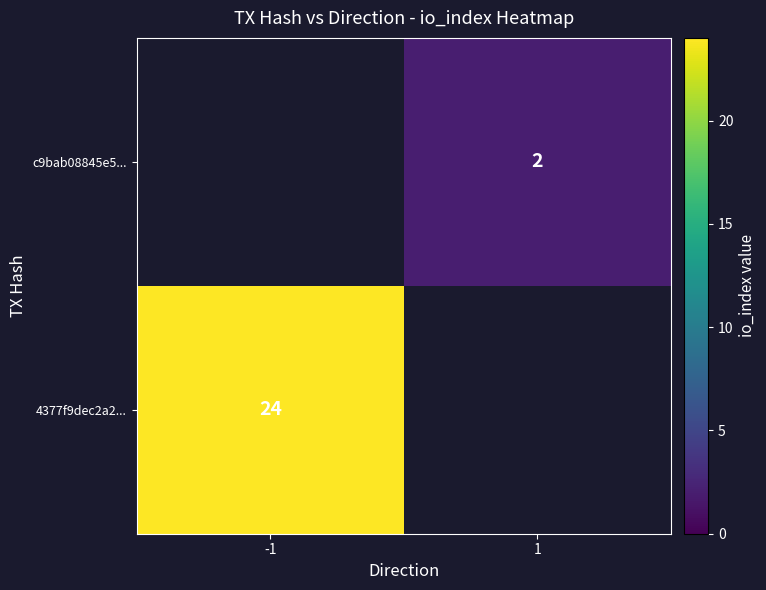

True or false: 4377f9dec2a2... has a value of 24 at -1.

True